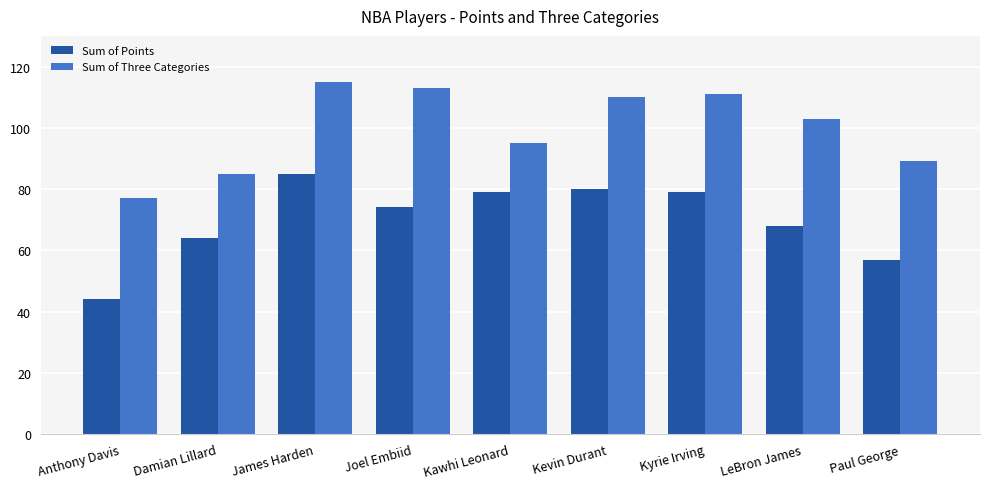

What position from the right is LeBron James?

2